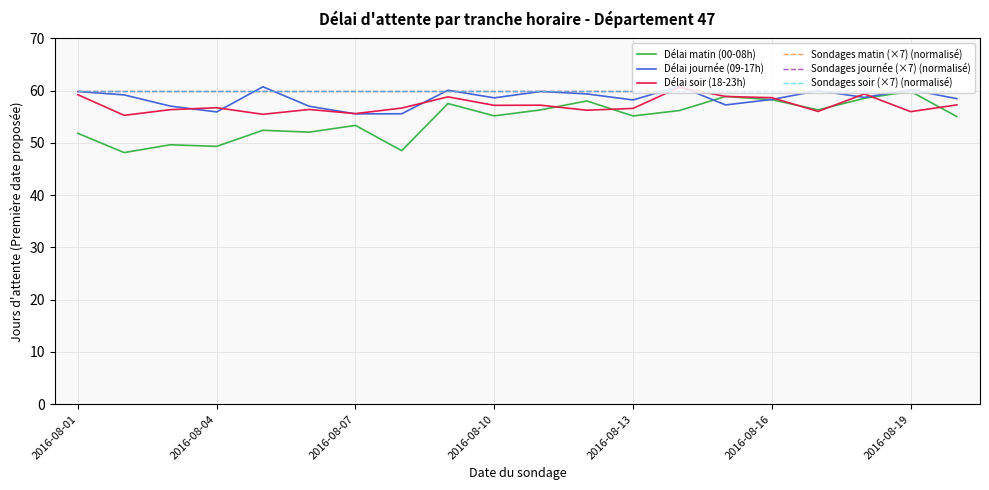

Reading right to left, extract all data points from this chart.

Délai matin (00-08h): 55.0	59.9	58.5	56.3	58.3	58.9	56.2	55.2	58.0	56.3	55.2	57.5	48.5	53.4	52.1	52.4	49.3	49.7	48.2	51.8
Délai journée (09-17h): 58.5	60.2	58.7	60.0	58.3	57.3	60.8	58.2	59.4	59.8	58.6	60.1	55.6	55.6	57.0	60.7	55.9	57.0	59.2	59.8
Délai soir (18-23h): 57.3	56.0	59.4	56.0	58.7	58.9	60.6	56.6	56.3	57.2	57.2	58.8	56.7	55.6	56.4	55.5	56.7	56.4	55.3	59.2
Sondages matin (×7) (normalisé): 60.0	60.0	60.0	60.0	60.0	60.0	60.0	60.0	60.0	60.0	60.0	60.0	60.0	60.0	60.0	60.0	60.0	60.0	60.0	60.0
Sondages journée (×7) (normalisé): 60.0	60.0	60.0	60.0	60.0	60.0	60.0	60.0	60.0	60.0	60.0	60.0	60.0	60.0	60.0	60.0	60.0	60.0	60.0	60.0
Sondages soir (×7) (normalisé): 60.0	60.0	60.0	60.0	60.0	60.0	60.0	60.0	60.0	60.0	60.0	60.0	60.0	60.0	60.0	60.0	60.0	60.0	60.0	60.0